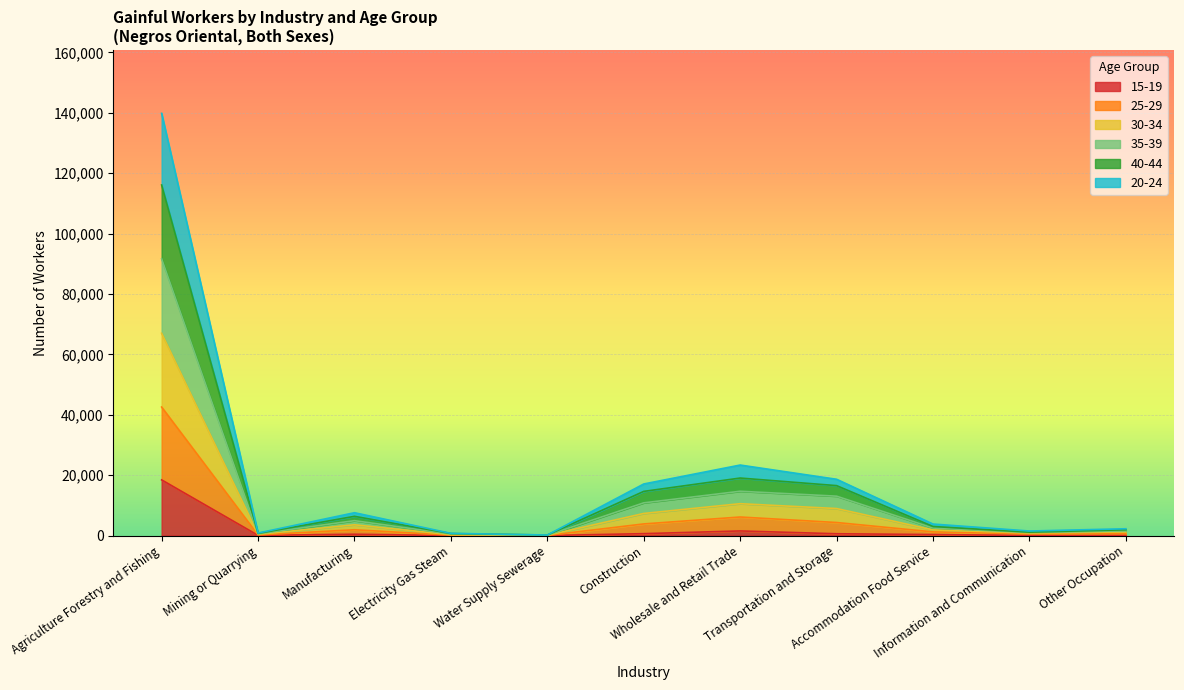

At how many categories does at least one series exceed 820?

9